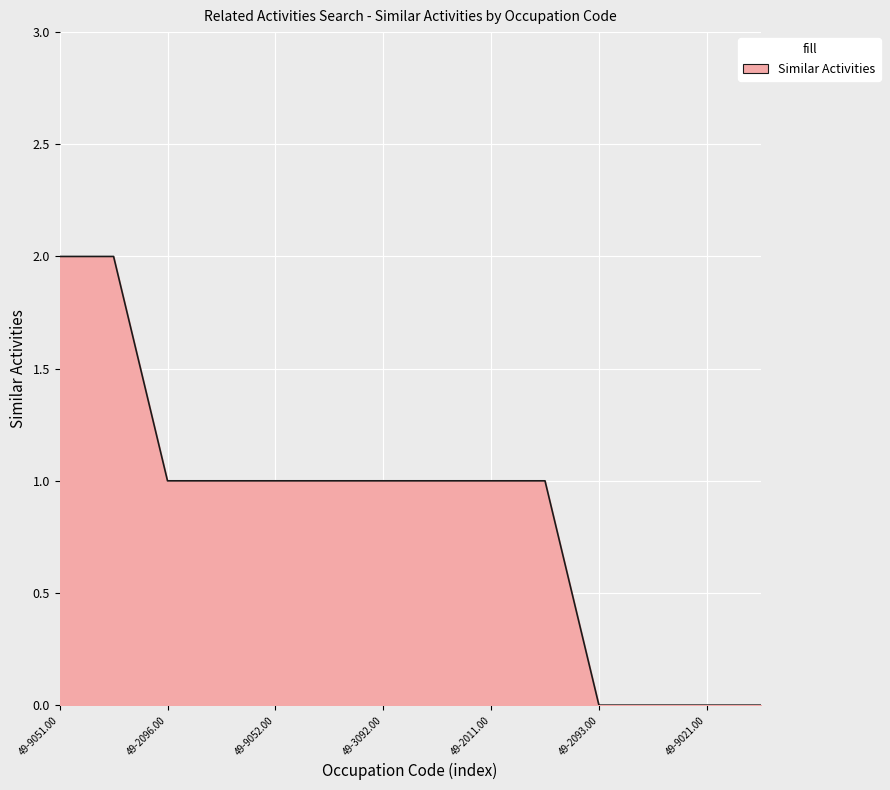

How many lines are shown in the chart?

1